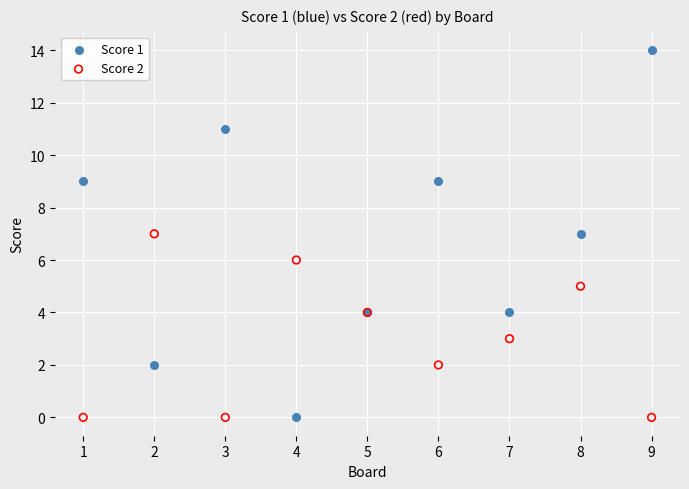

What is the X range (max minus min) for the scatter plot?

8